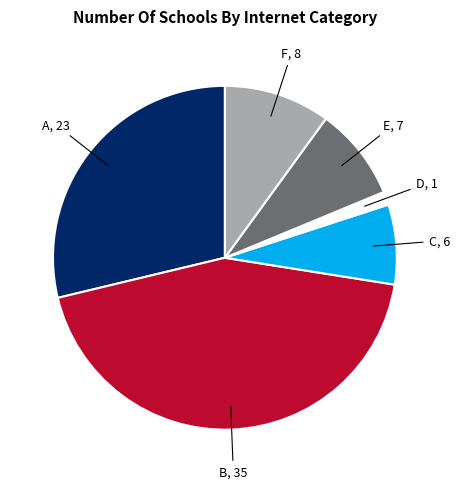

Does any single category account for the majority?

No